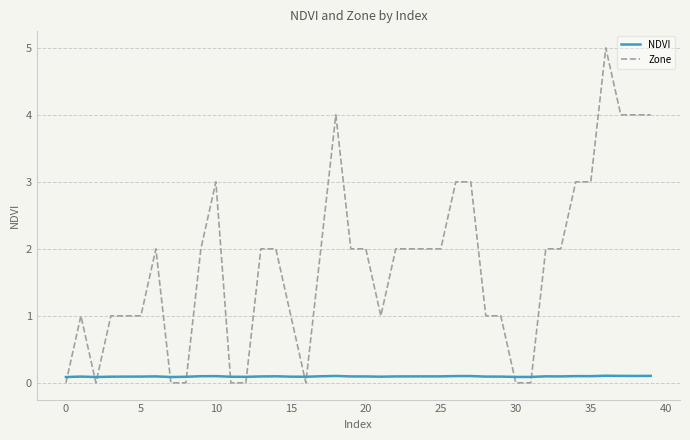

List the series in order of their overall mean, lowest first.

NDVI, Zone